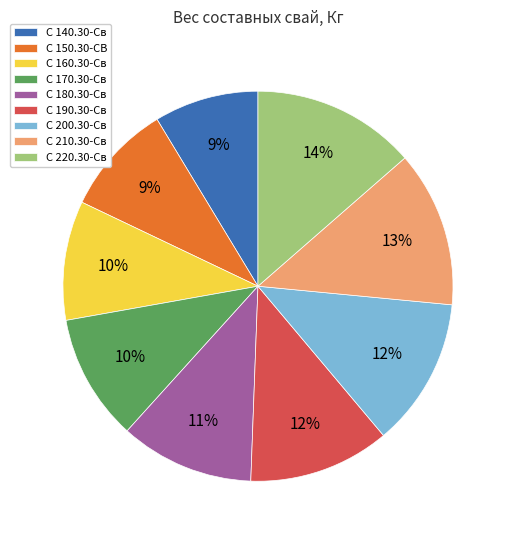

What is the ratio of the value at С 140.30-Св to the value at С 160.30-Св?

0.9